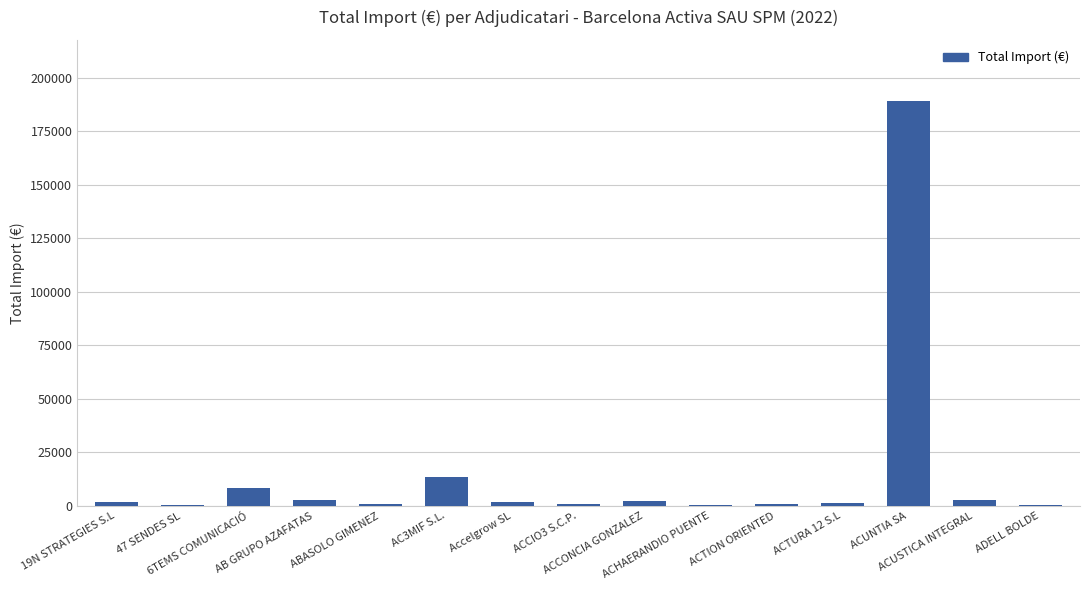

Are the bars horizontal?

No